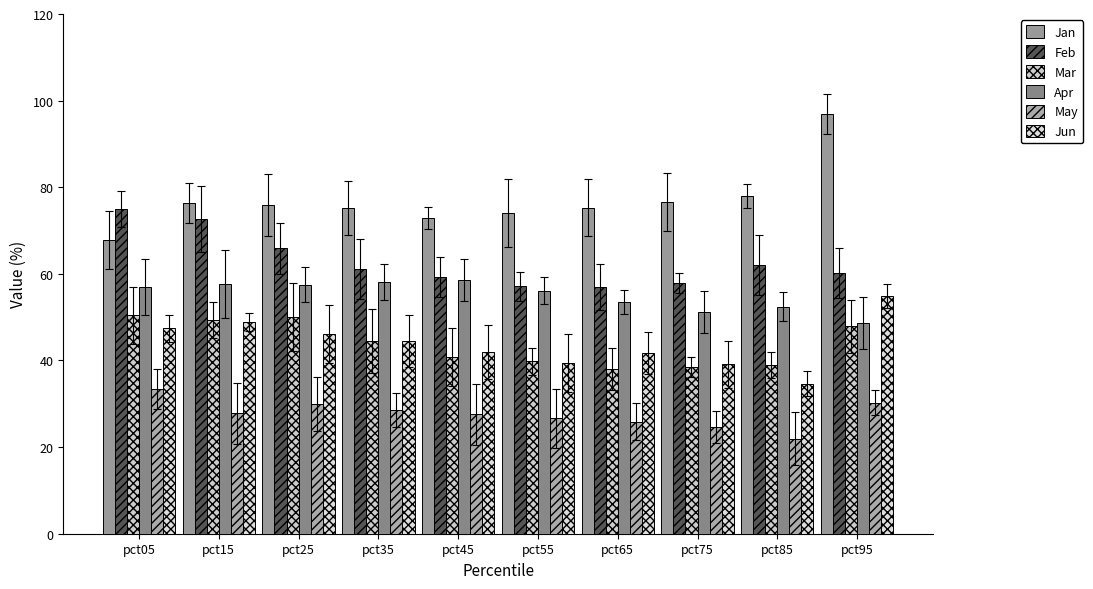

How many groups of bars are there?

10